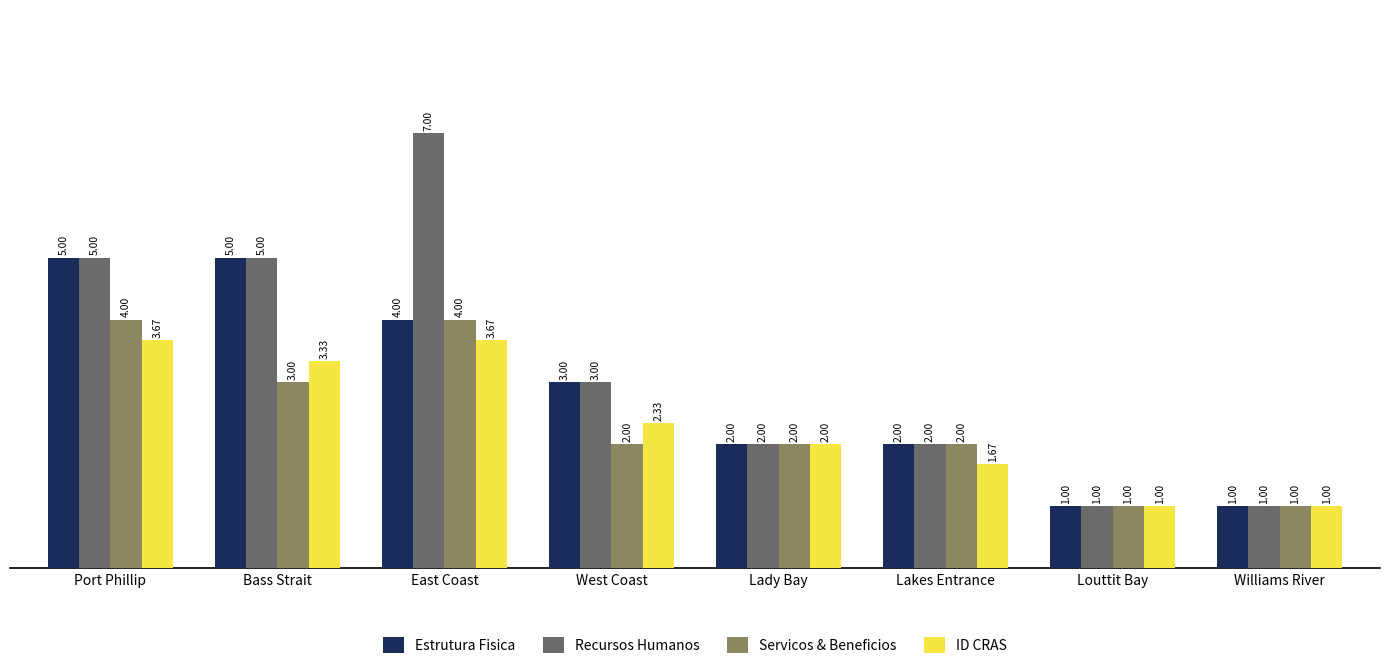

What is the sum of the Servicos & Beneficios values at West Coast and Port Phillip?

6.0